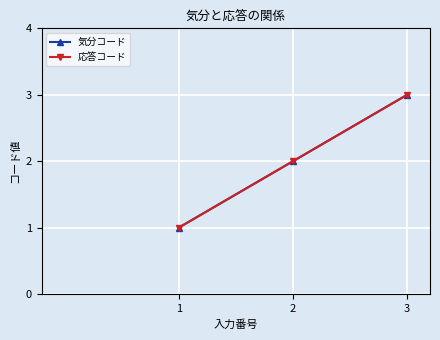

Between 3 and 1, which is larger?

3